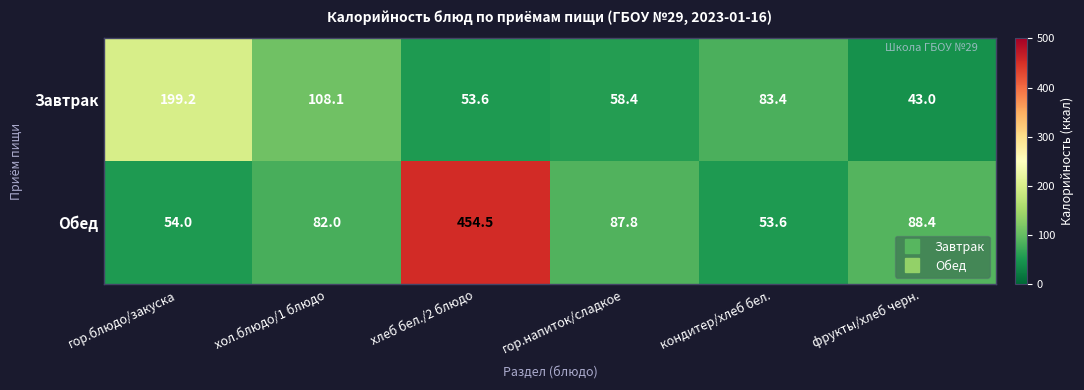

What is the total value across all series at гор.блюдо/закуска?

253.2